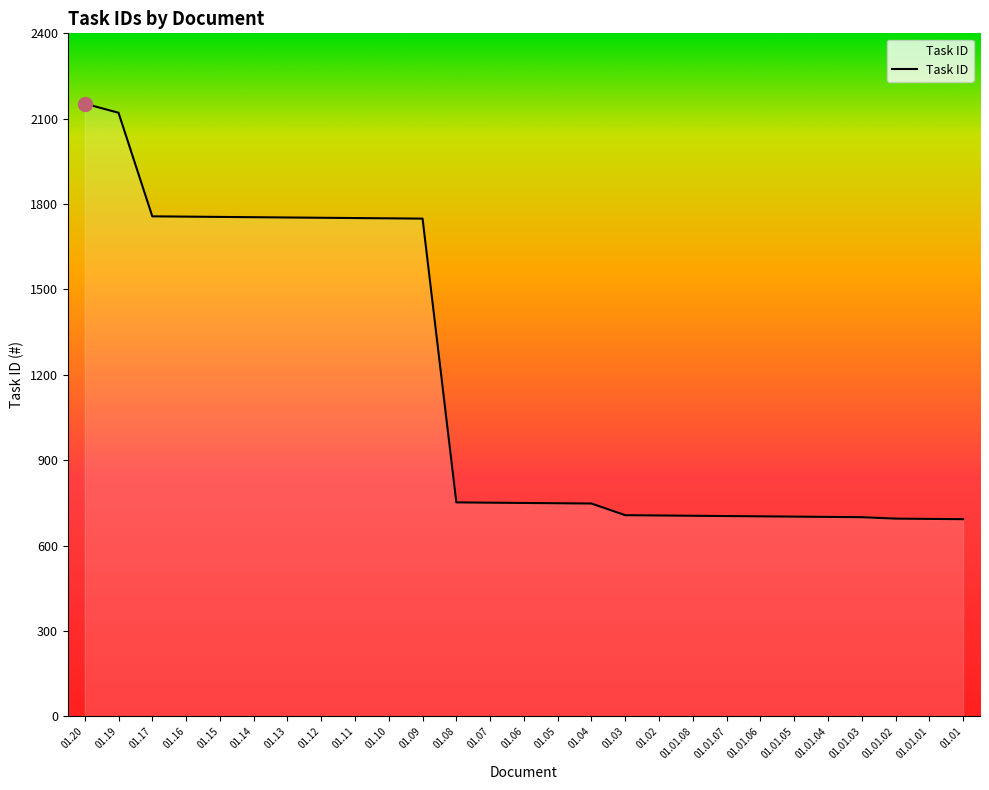

What is the sum of the values at 01.01.05 and 01.08?

1454